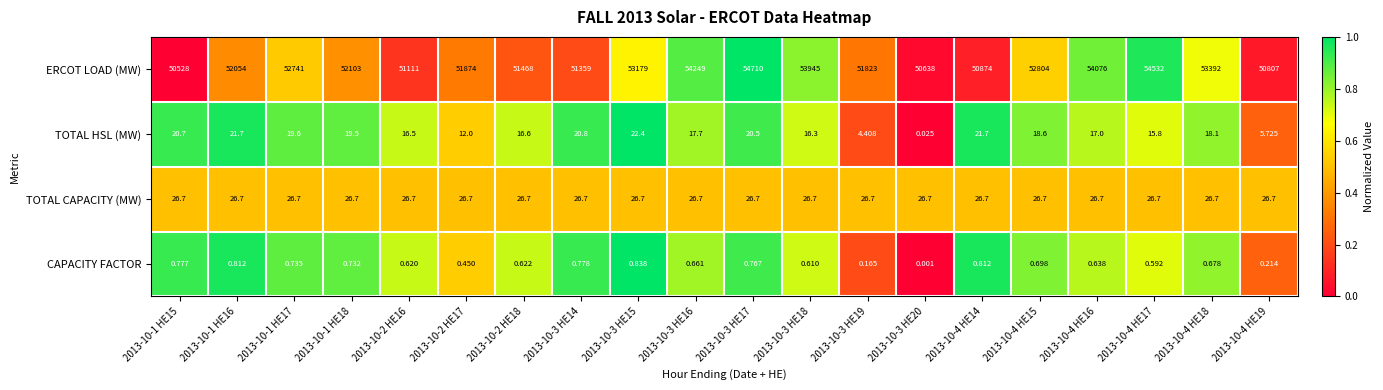

Which series has the largest total across all categories?

ERCOT LOAD (MW)